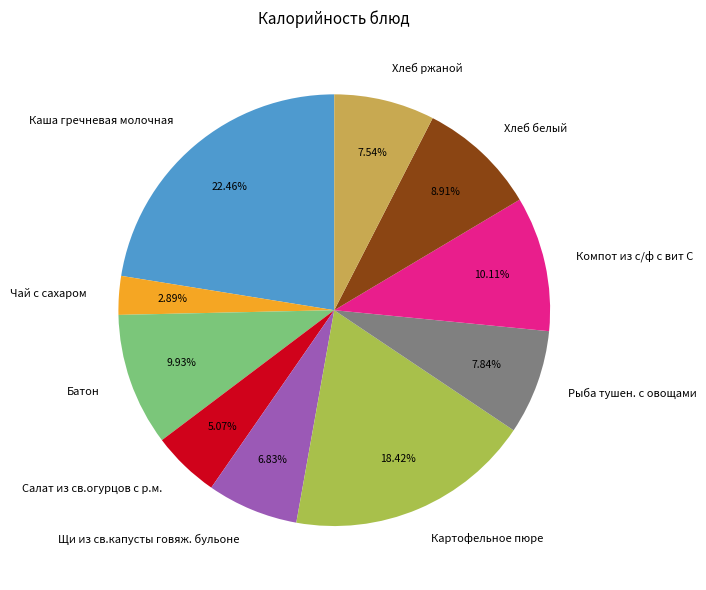

What is the largest slice in the pie chart?

Каша гречневая молочная